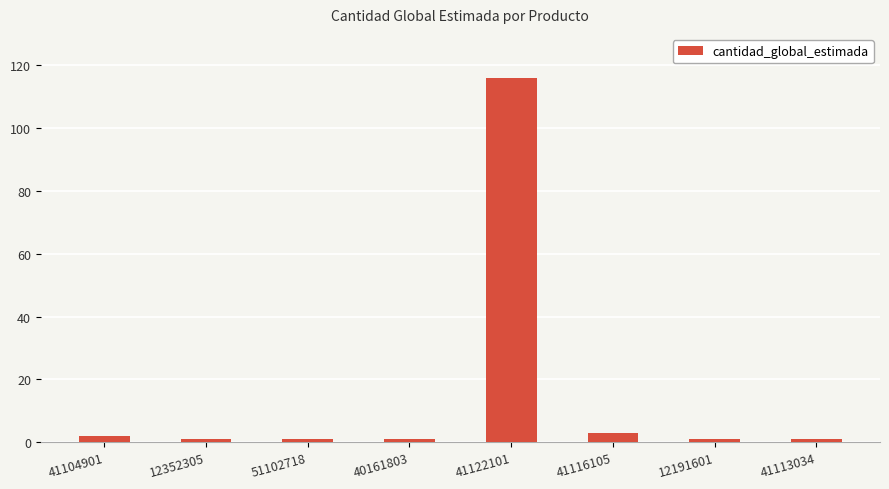

True or false: the data shows 1 at 41113034.

True